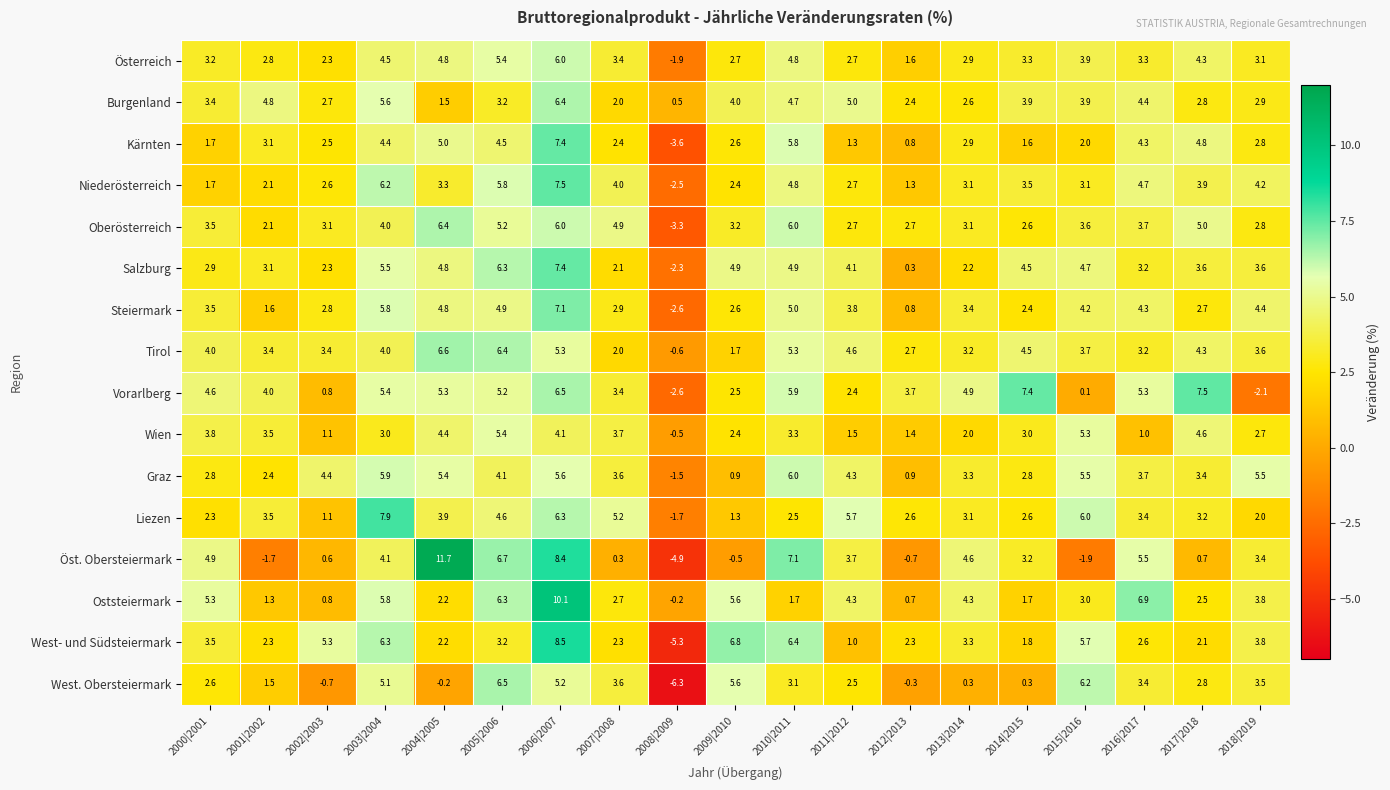

What is the total value across all series at 2017|2018?

58.2